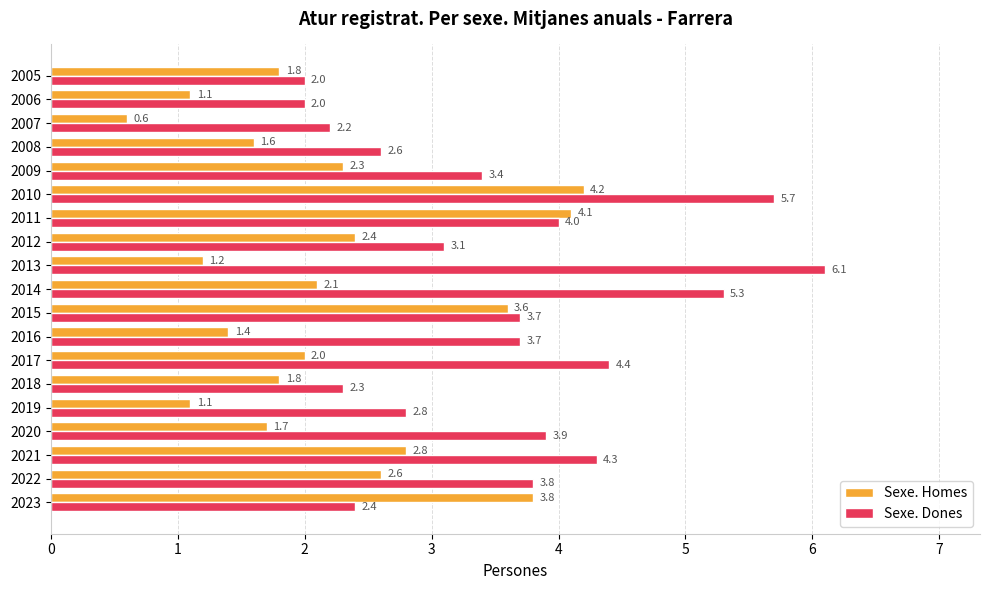

Which series has the largest total across all categories?

Sexe. Dones